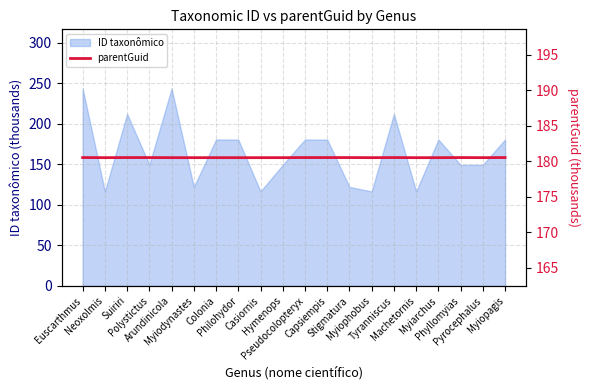

How many lines are shown in the chart?

1